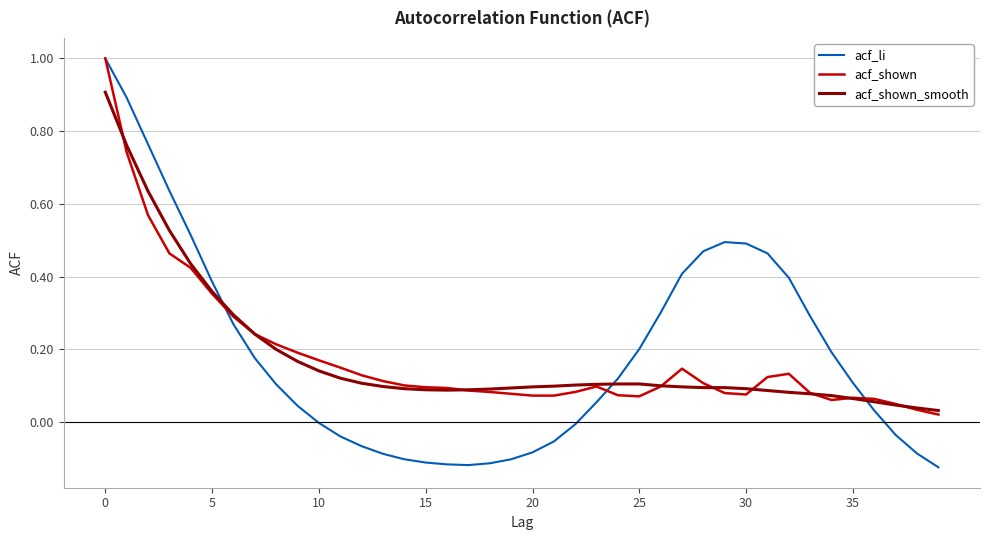

Which series has the widest spread of values?

acf_li